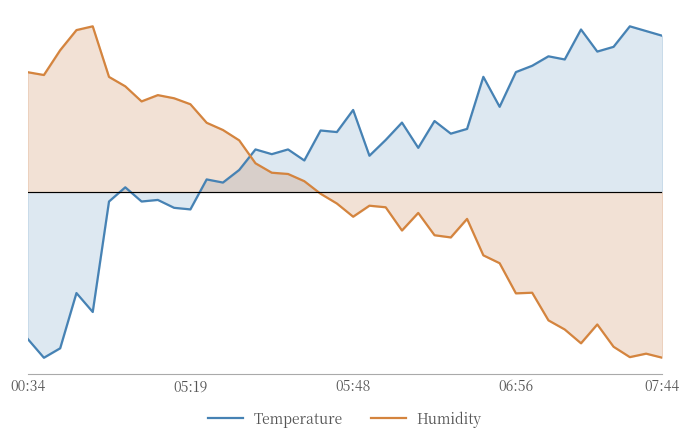

What are all the series names shown in the legend?

Temperature, Humidity